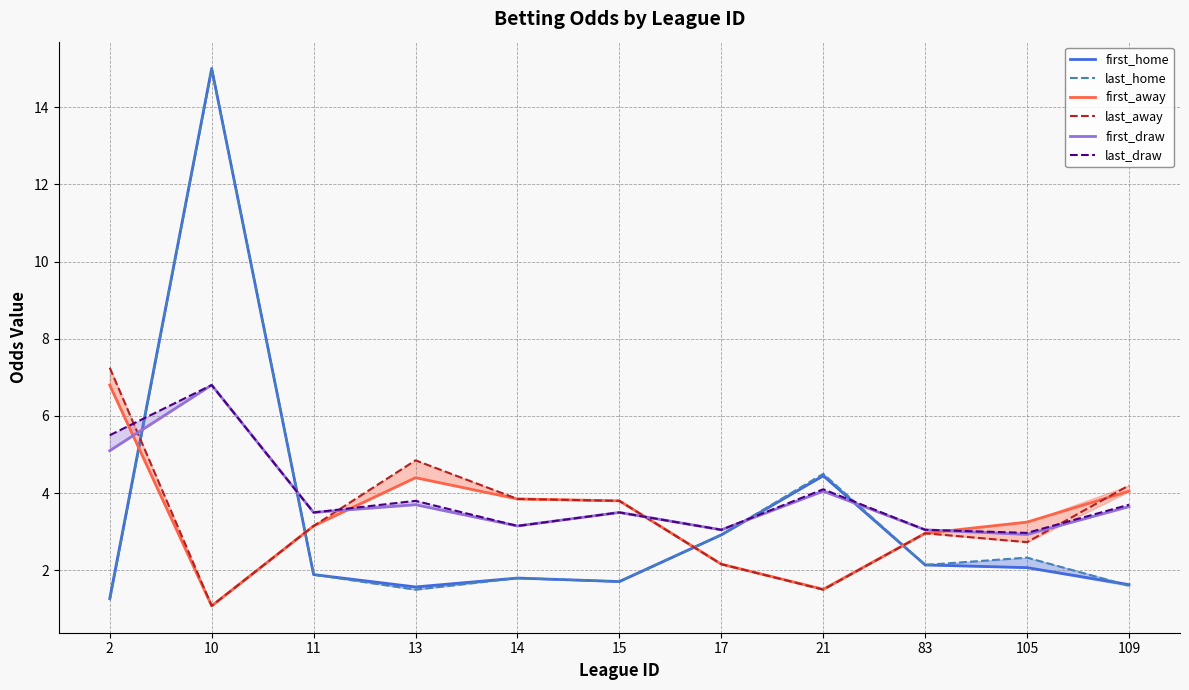

Reading right to left, extract all data points from this chart.

first_home: 109=1.6	105=2.1	83=2.1	21=4.5	17=2.9	15=1.7	14=1.8	13=1.6	11=1.9	10=15.0	2=1.3
last_home: 109=1.6	105=2.3	83=2.1	21=4.5	17=2.9	15=1.7	14=1.8	13=1.5	11=1.9	10=15.0	2=1.2
first_away: 109=4.0	105=3.2	83=3.0	21=1.5	17=2.2	15=3.8	14=3.9	13=4.4	11=3.1	10=1.1	2=6.8
last_away: 109=4.2	105=2.7	83=3.0	21=1.5	17=2.2	15=3.8	14=3.9	13=4.8	11=3.1	10=1.1	2=7.2
first_draw: 109=3.6	105=2.9	83=3.0	21=4.0	17=3.0	15=3.5	14=3.1	13=3.7	11=3.5	10=6.8	2=5.1
last_draw: 109=3.7	105=3.0	83=3.0	21=4.1	17=3.0	15=3.5	14=3.1	13=3.8	11=3.5	10=6.8	2=5.5